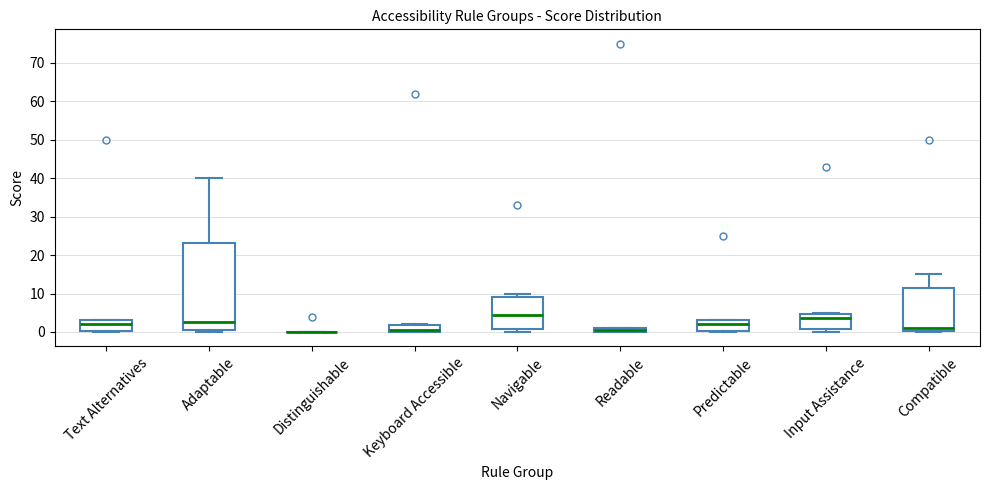

Which box is the tallest, from its lower edge to its upper edge?

Adaptable